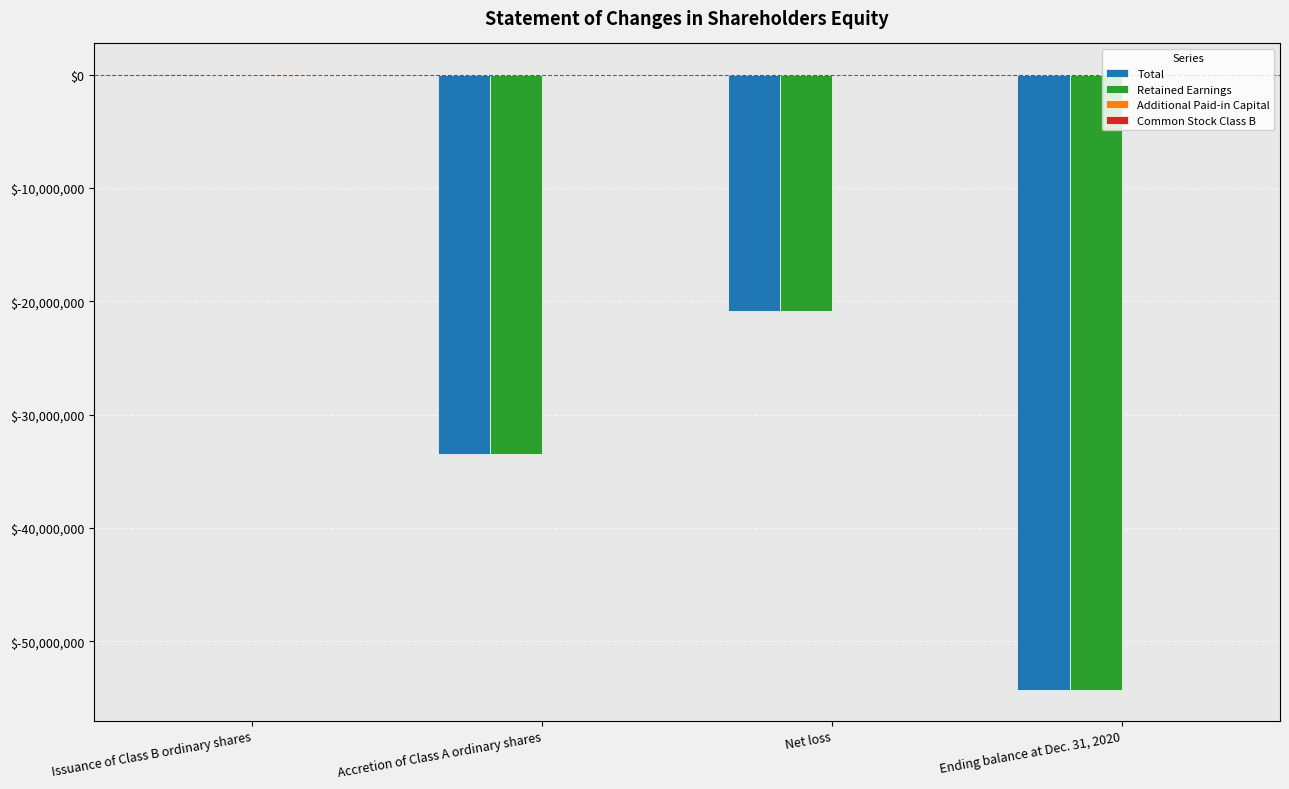

The Retained Earnings series shows -20851423 at Net loss. True or false?

True